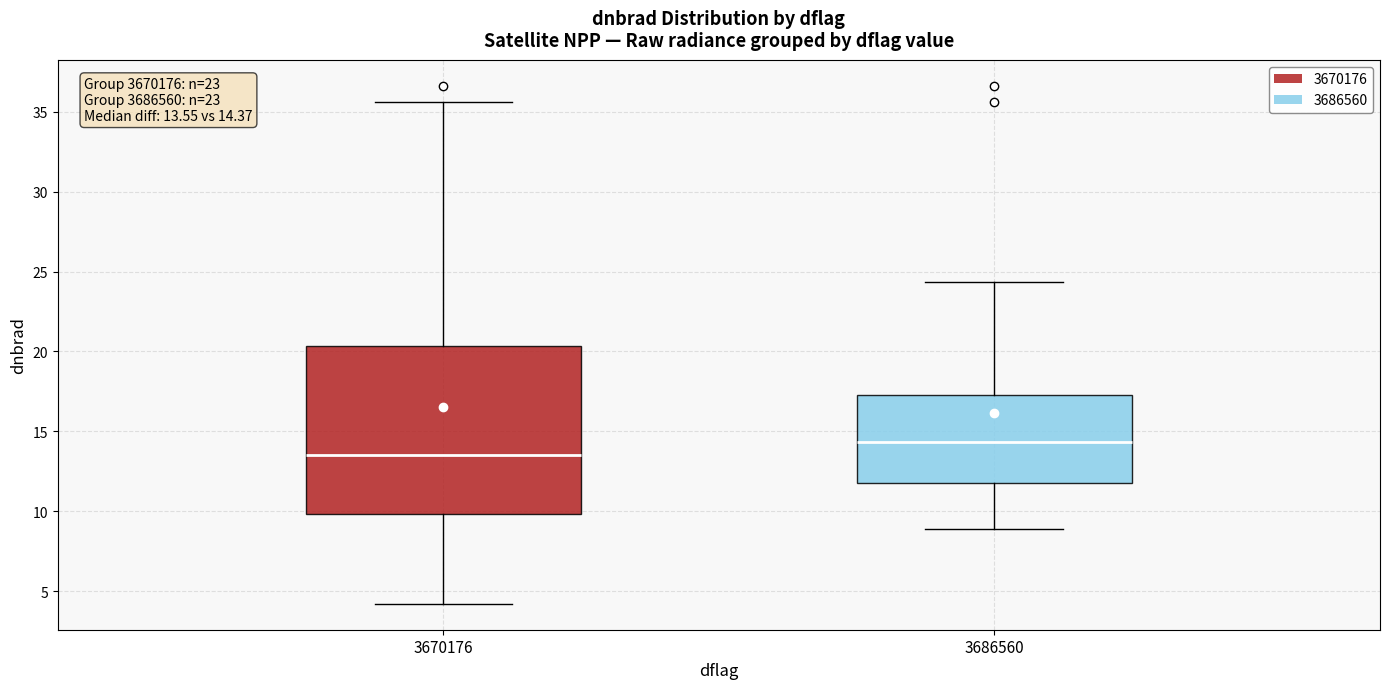

Comparing the boxes themselves (not the whiskers), which one is the tallest?

3670176